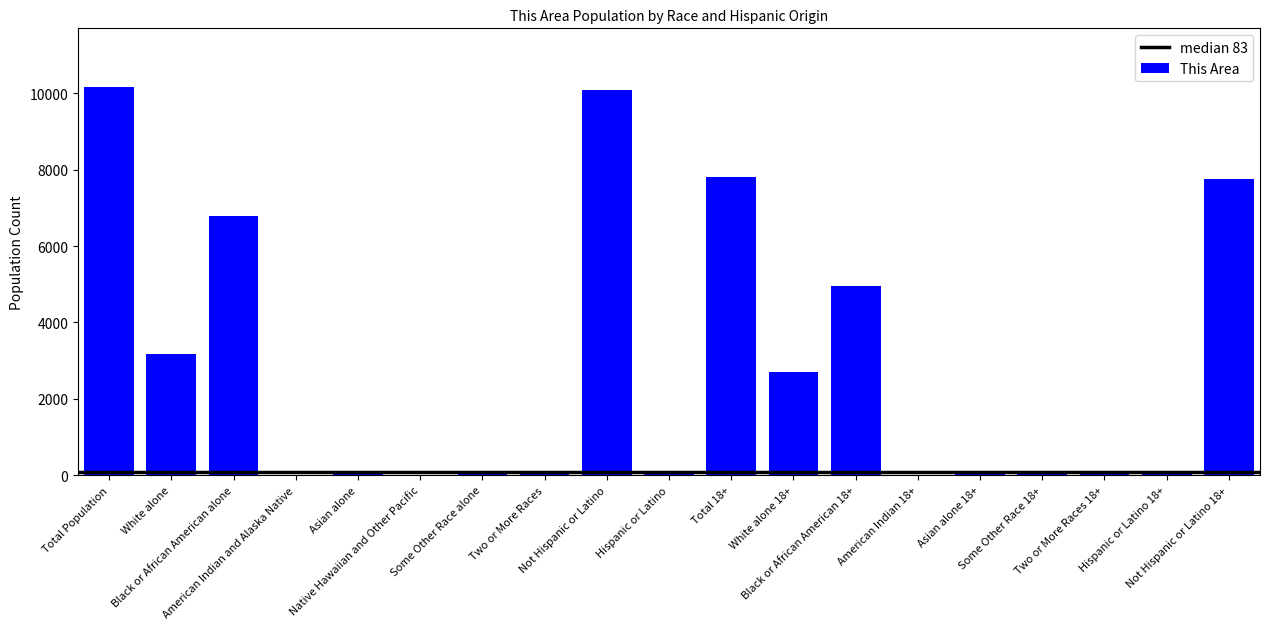

Where does the data first go above 83?

Total Population